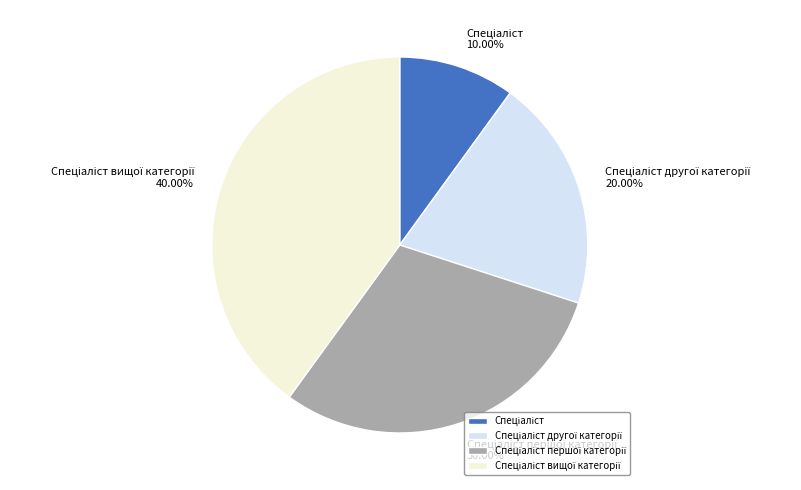

Is there any slice that represents more than half of the pie?

No